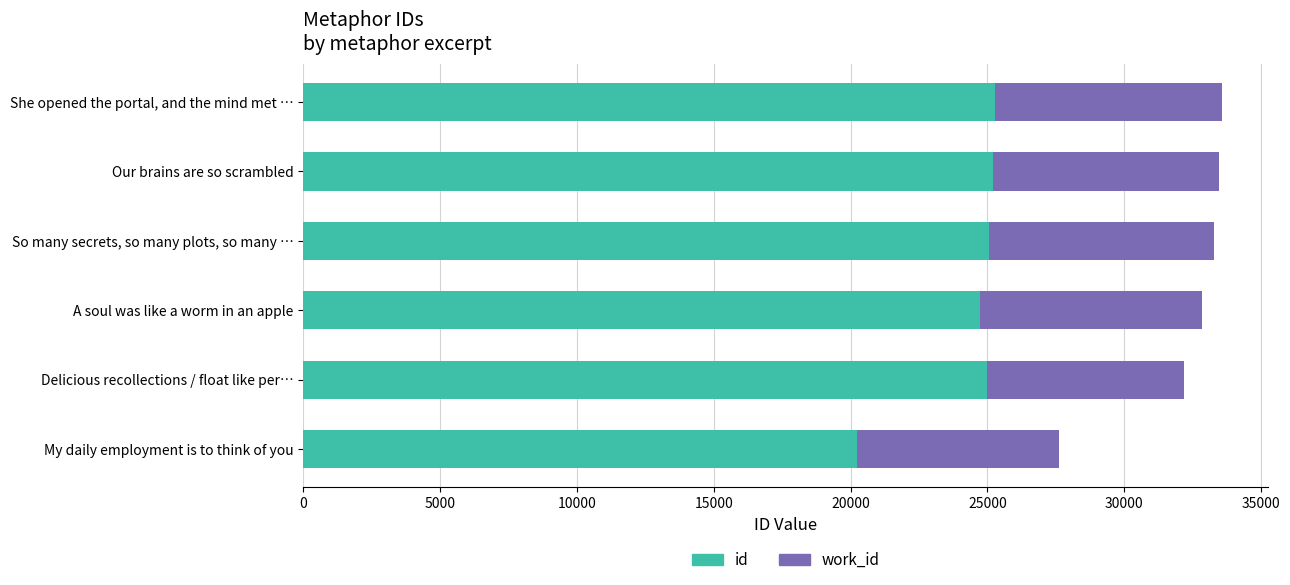

What is the total value across all series at My daily employment is to think of you?

27632